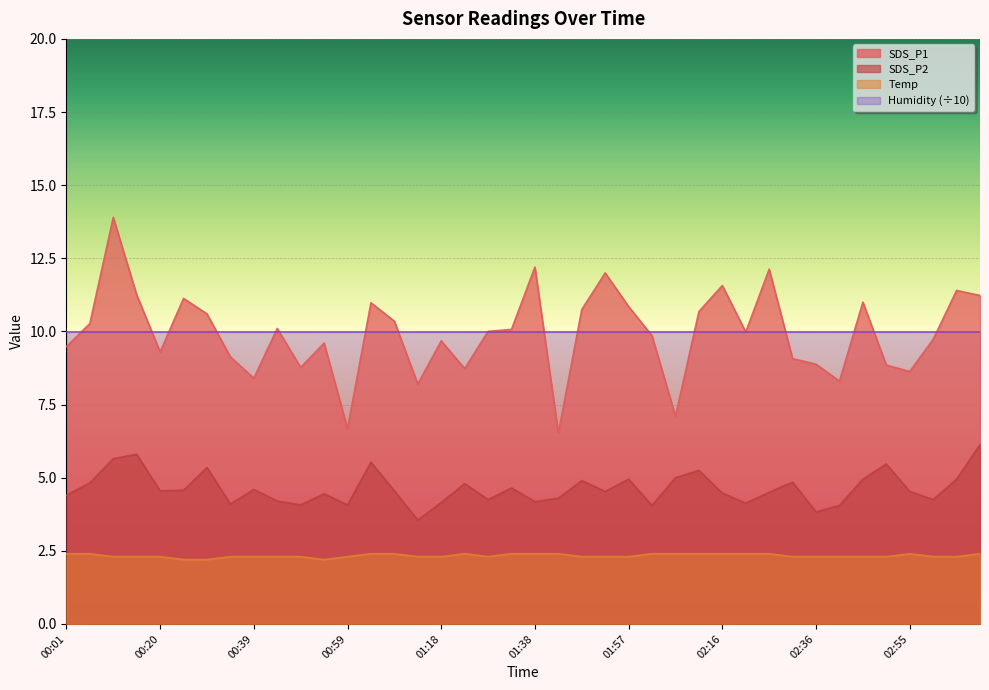

The SDS_P1 series shows 11.0 at 01:04. True or false?

True